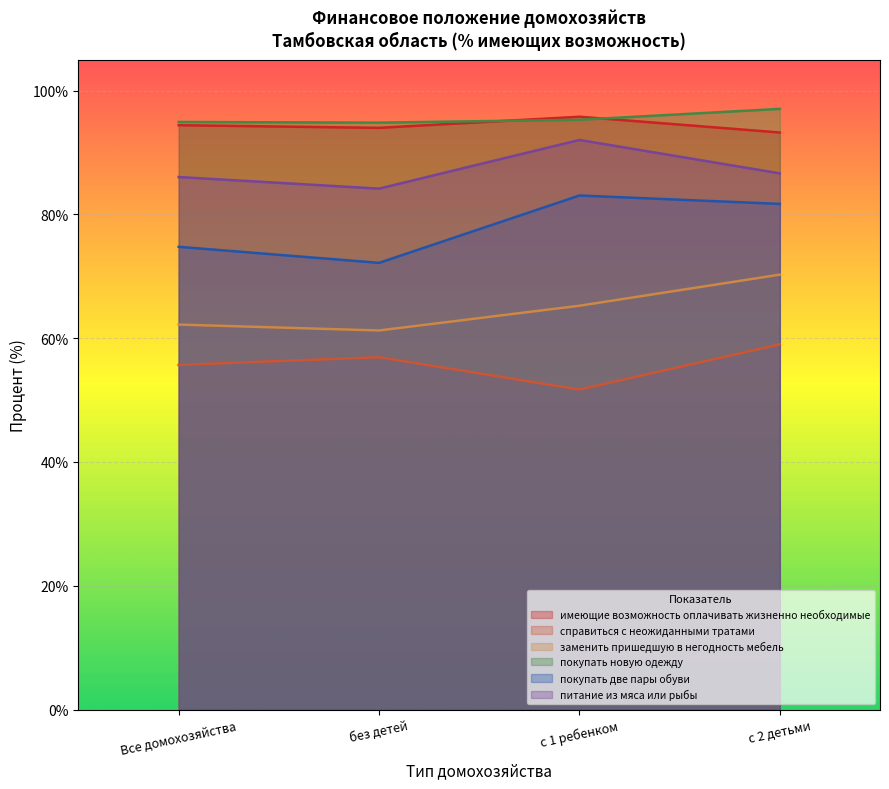

At which category is the sum across all series the highest?

с 2 детьми